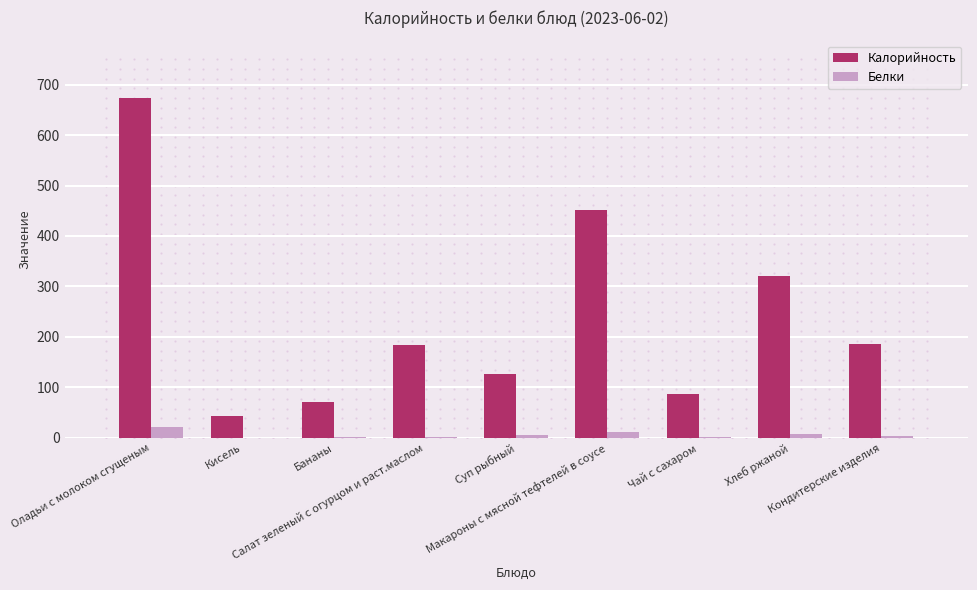

What is the highest value of the Калорийность series?

673.4